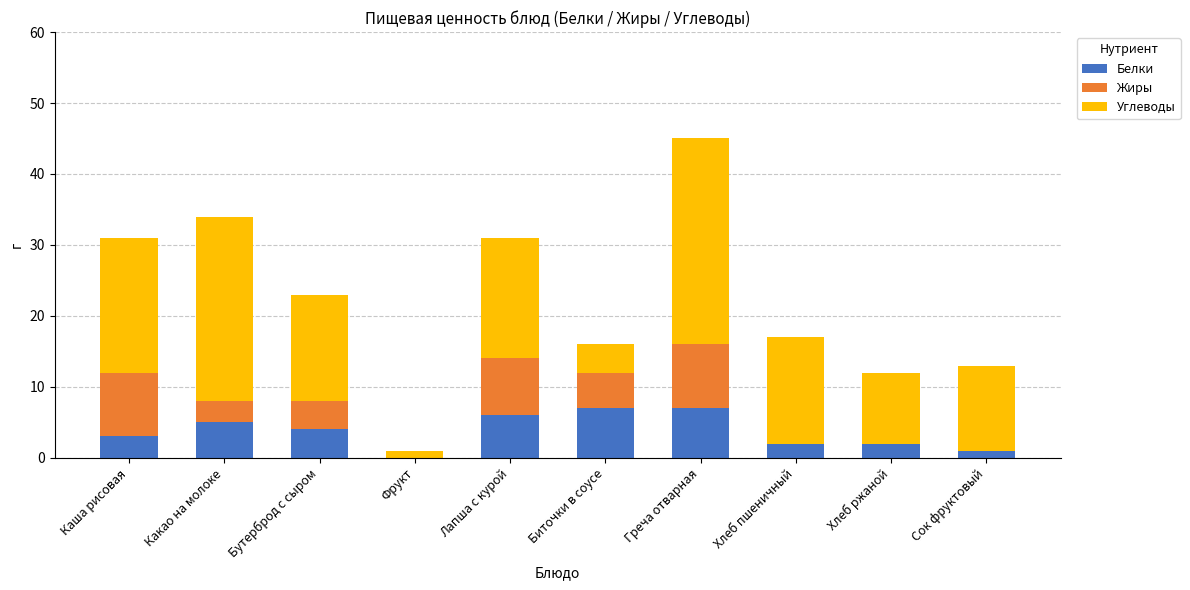

What is the total value across all series at Лапша с курой?

31